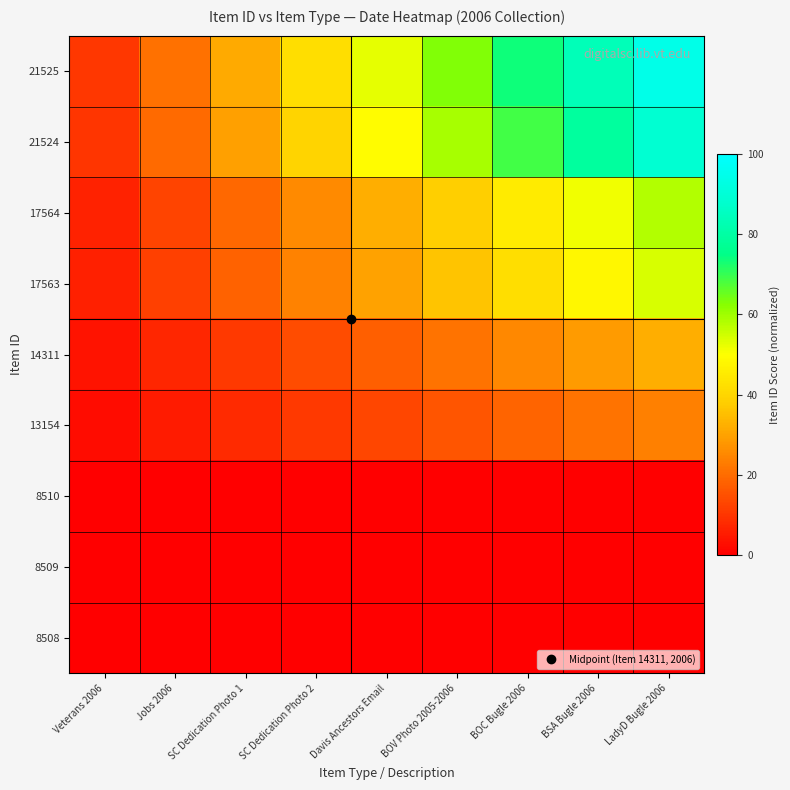

Which series changed the most between SC Dedication Photo 2 and Davis Ancestors Email?

21525